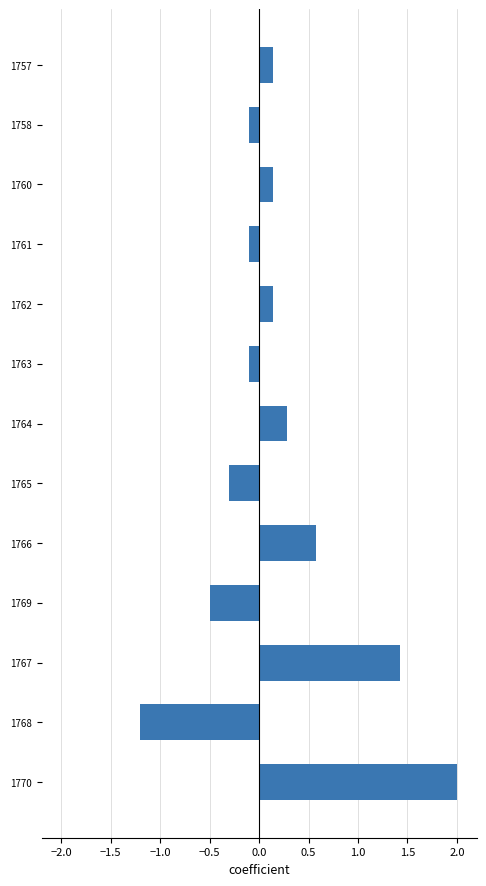

The value at 1761 is -0.1. True or false?

True